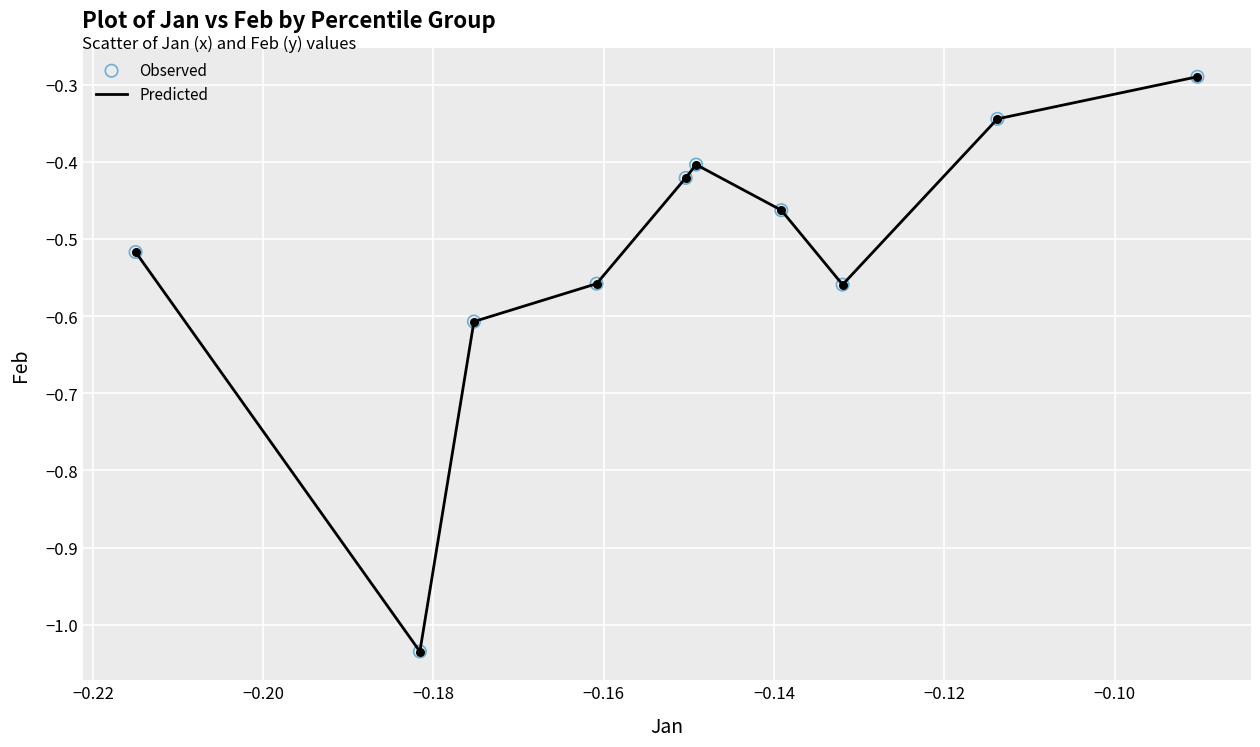

What is the difference between the maximum and minimum values?

0.7